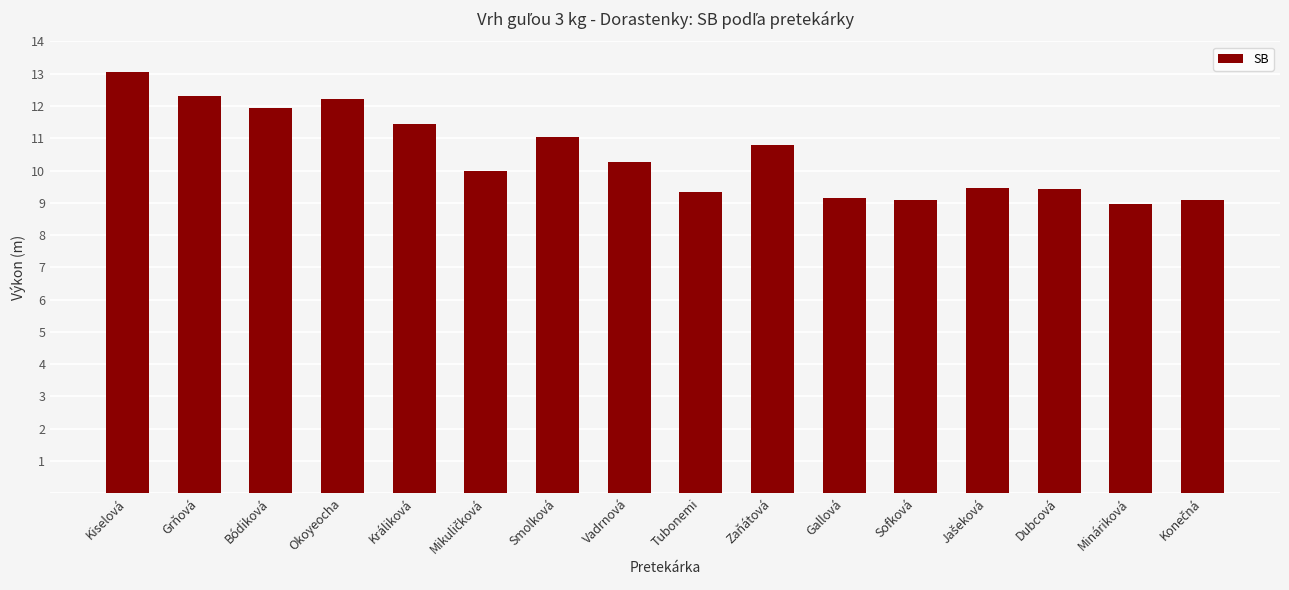

Approximately how many times larger is the value at Zaňátová compared to Sofková?

1.2